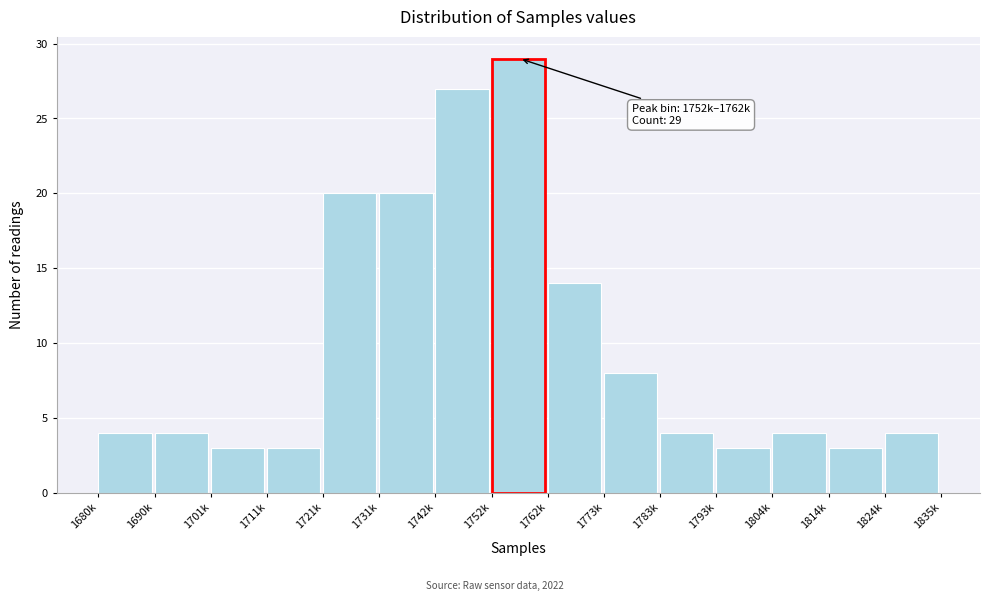

Reading left to right, what are all the values shown in this chart?

1680k=4	1690k=4	1701k=3	1711k=3	1721k=20	1731k=20	1742k=27	1752k=29	1762k=14	1773k=8	1783k=4	1793k=3	1804k=4	1814k=3	1824k=4